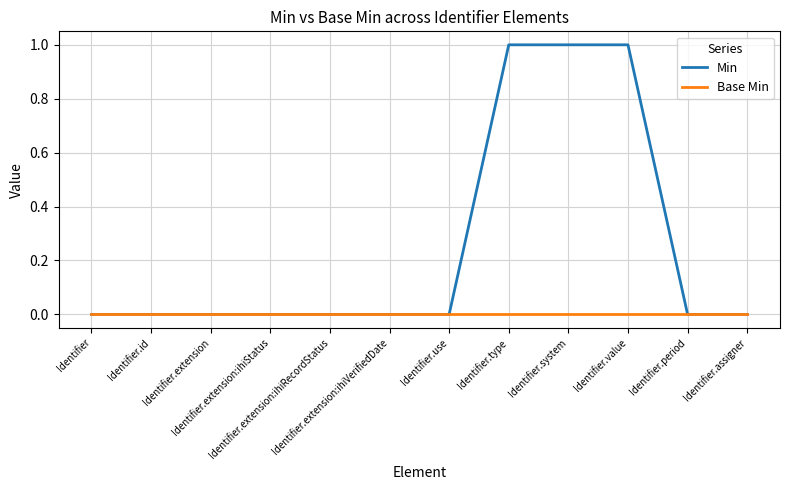

Rank the series by their maximum value, from lowest to highest.

Base Min, Min